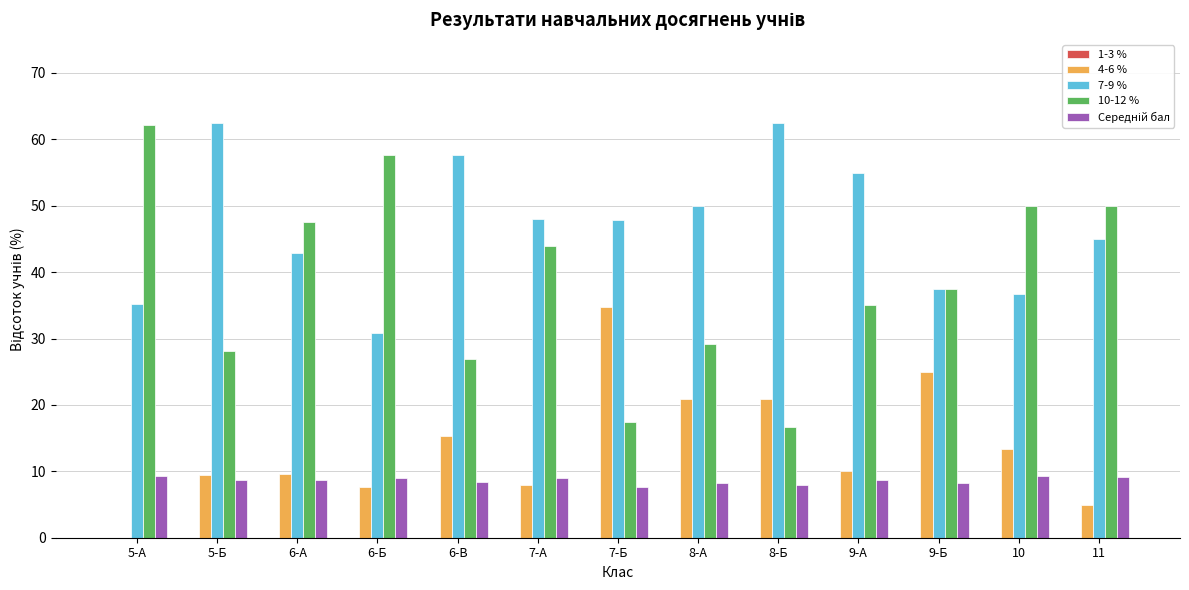

What is the sum of the 7-9 % values at 5-Б and 5-А?

97.6